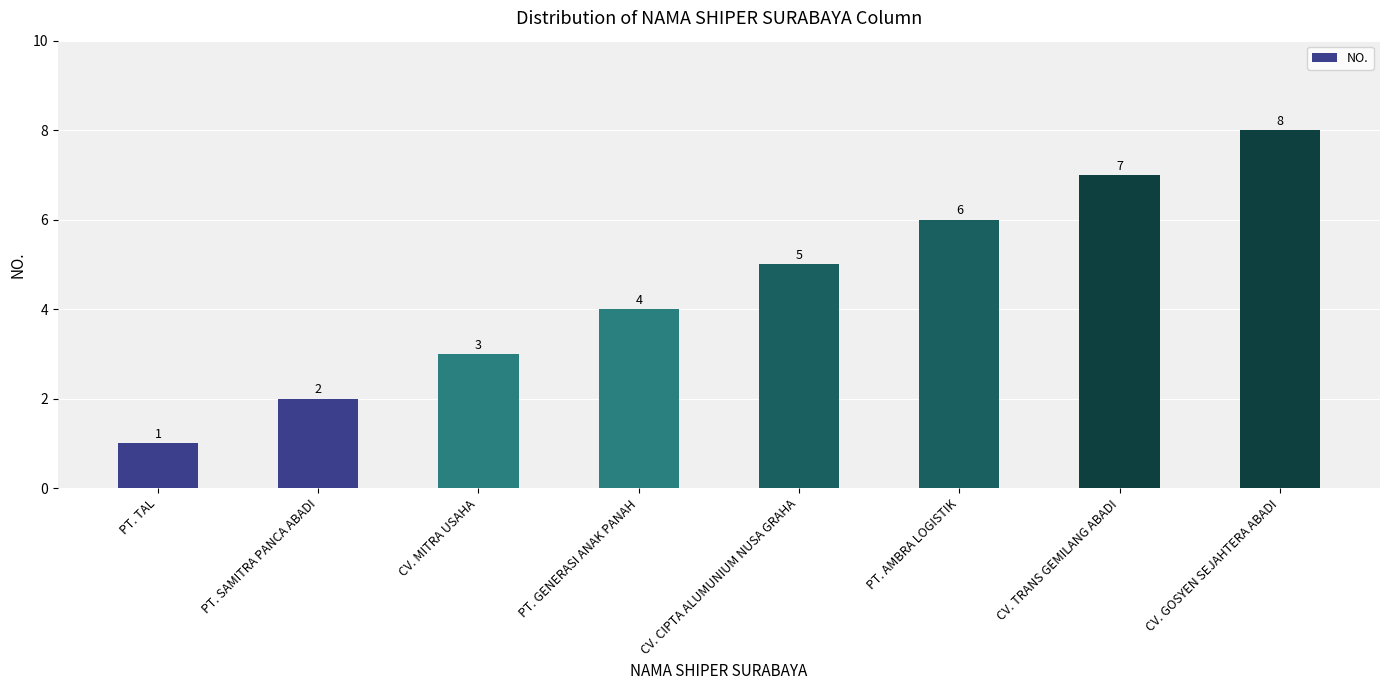

Rank the categories by value from lowest to highest.

PT. TAL, PT. SAMITRA PANCA ABADI, CV. MITRA USAHA, PT. GENERASI ANAK PANAH, CV. CIPTA ALUMUNIUM NUSA GRAHA, PT. AMBRA LOGISTIK, CV. TRANS GEMILANG ABADI, CV. GOSYEN SEJAHTERA ABADI